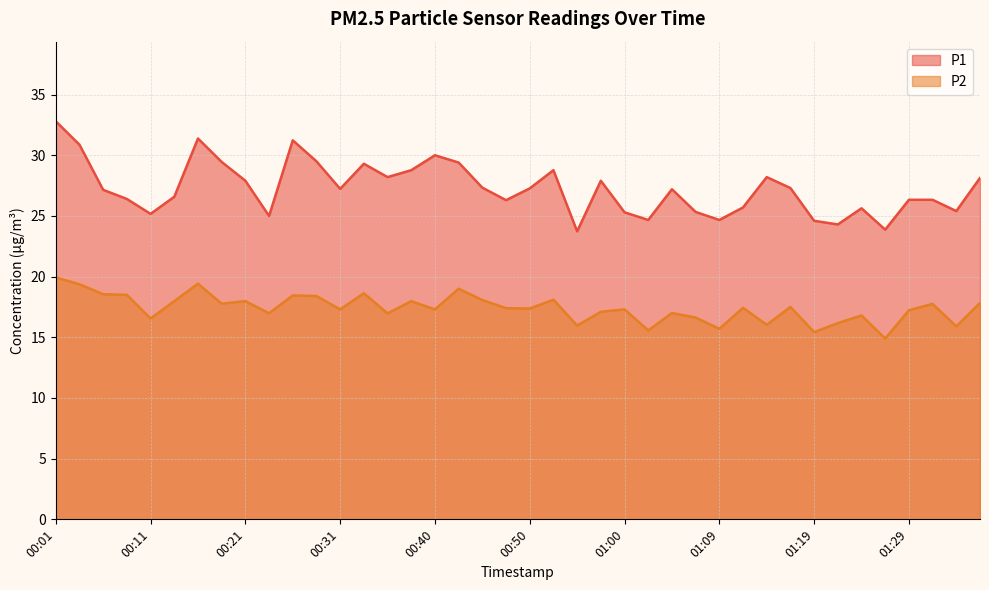

True or false: P1 has more than 1 points higher than both neighbors.

True